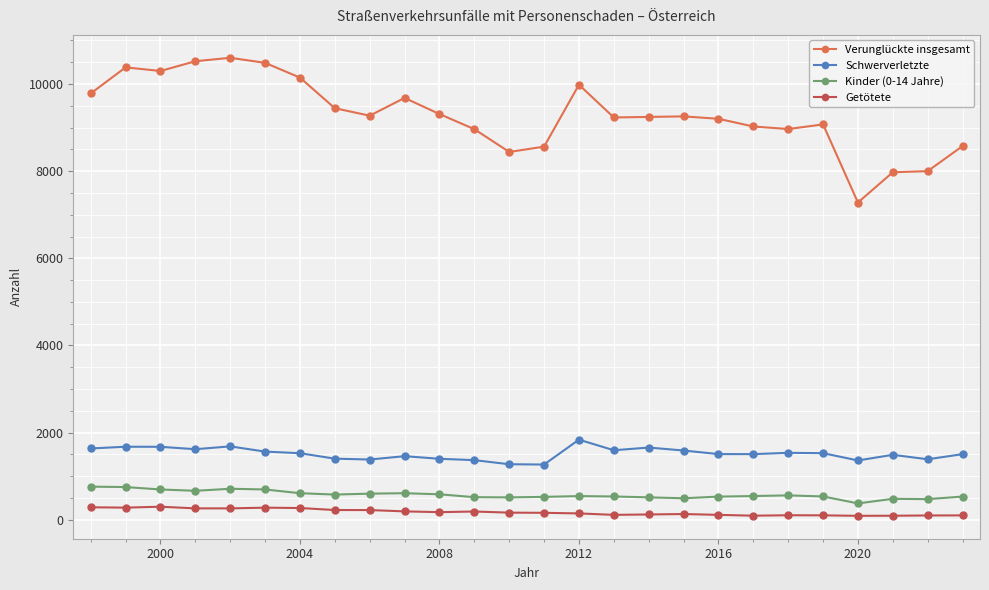

True or false: Kinder (0-14 Jahre) and Schwerverletzte cross at least once.

False